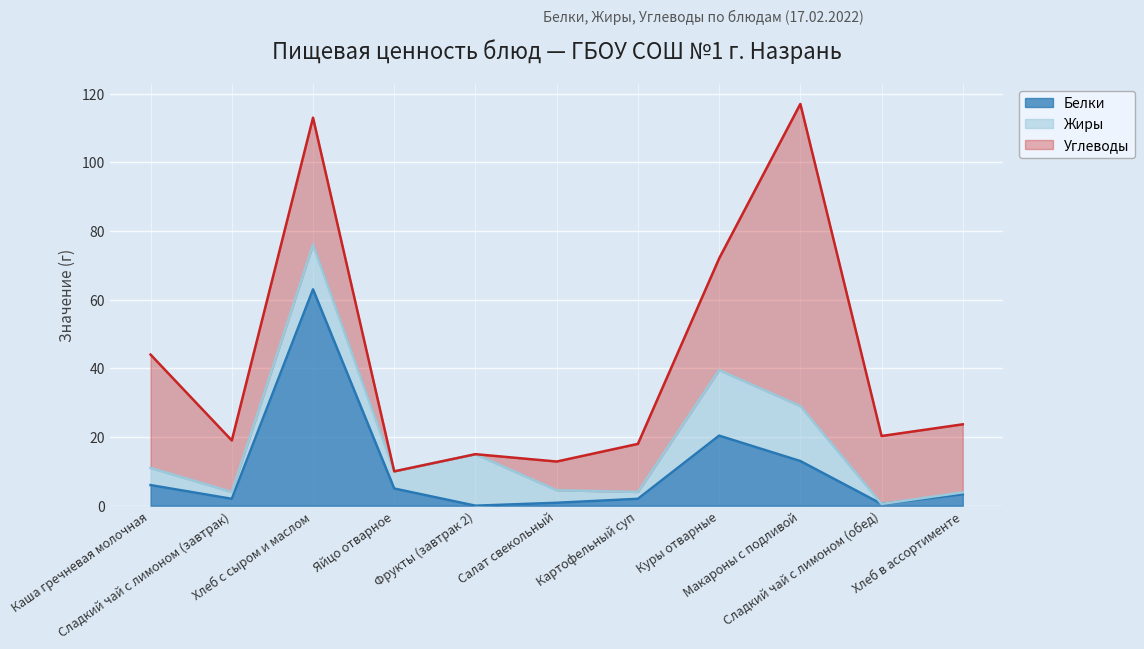

List the labels in order of Белки value, smallest first.

Фрукты (завтрак 2), Сладкий чай с лимоном (обед), Салат свекольный, Сладкий чай с лимоном (завтрак), Картофельный суп, Хлеб в ассортименте, Яйцо отварное, Каша гречневая молочная, Макароны с подливой, Куры отварные, Хлеб с сыром и маслом